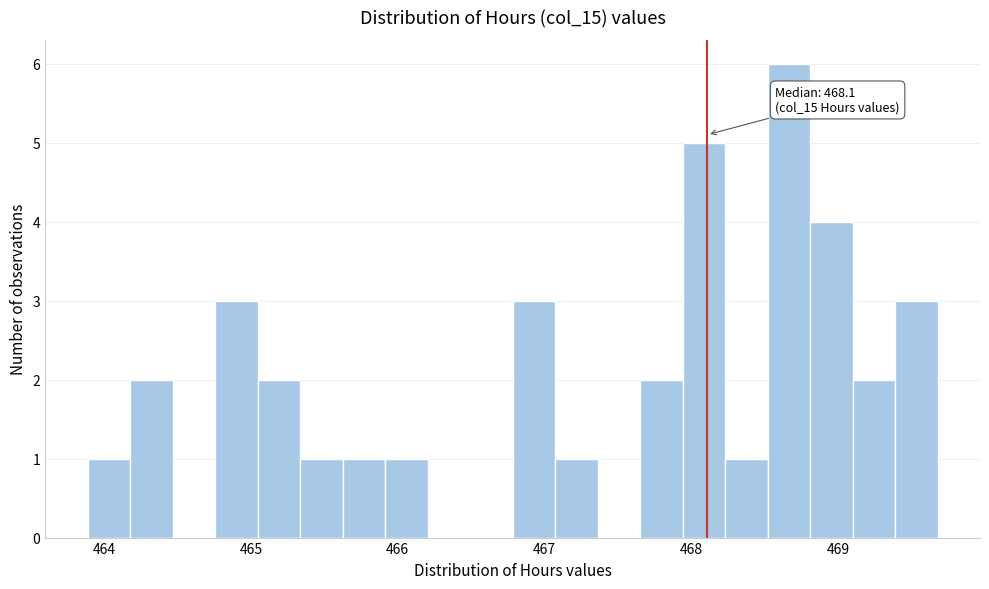

Read against the x-axis, roughly where is the centre of the tallest bar?

468.7